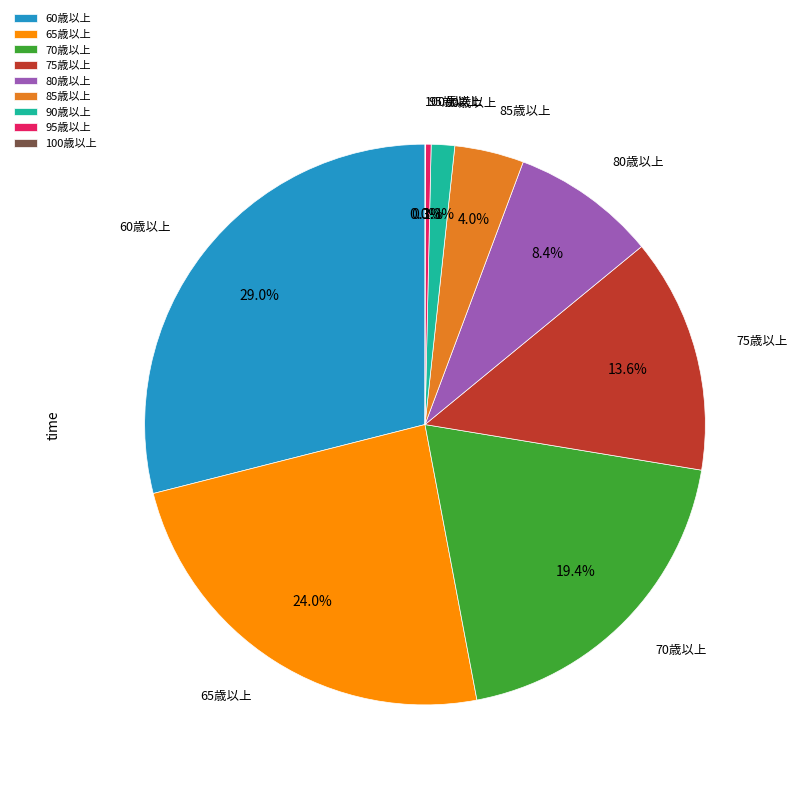

What is the ratio of the value at 70歳以上 to the value at 65歳以上?

0.8